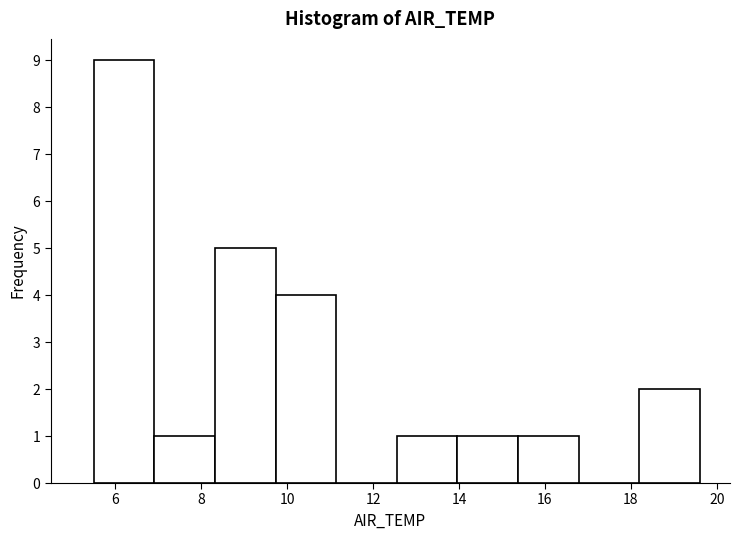

Reading left to right, transcribe this chart: for each bar, give the range it covers on the x-axis and its height. Neither the bar edges nor the heights are printed on the chart, so give them approximately, as read against the axes.

5.6 to 7.0: 9
7.0 to 8.4: 1
8.4 to 9.8: 5
9.8 to 11.2: 4
11.2 to 12.6: 0
12.6 to 14.0: 1
14.0 to 15.4: 1
15.4 to 16.8: 1
16.8 to 18.2: 0
18.2 to 19.6: 2